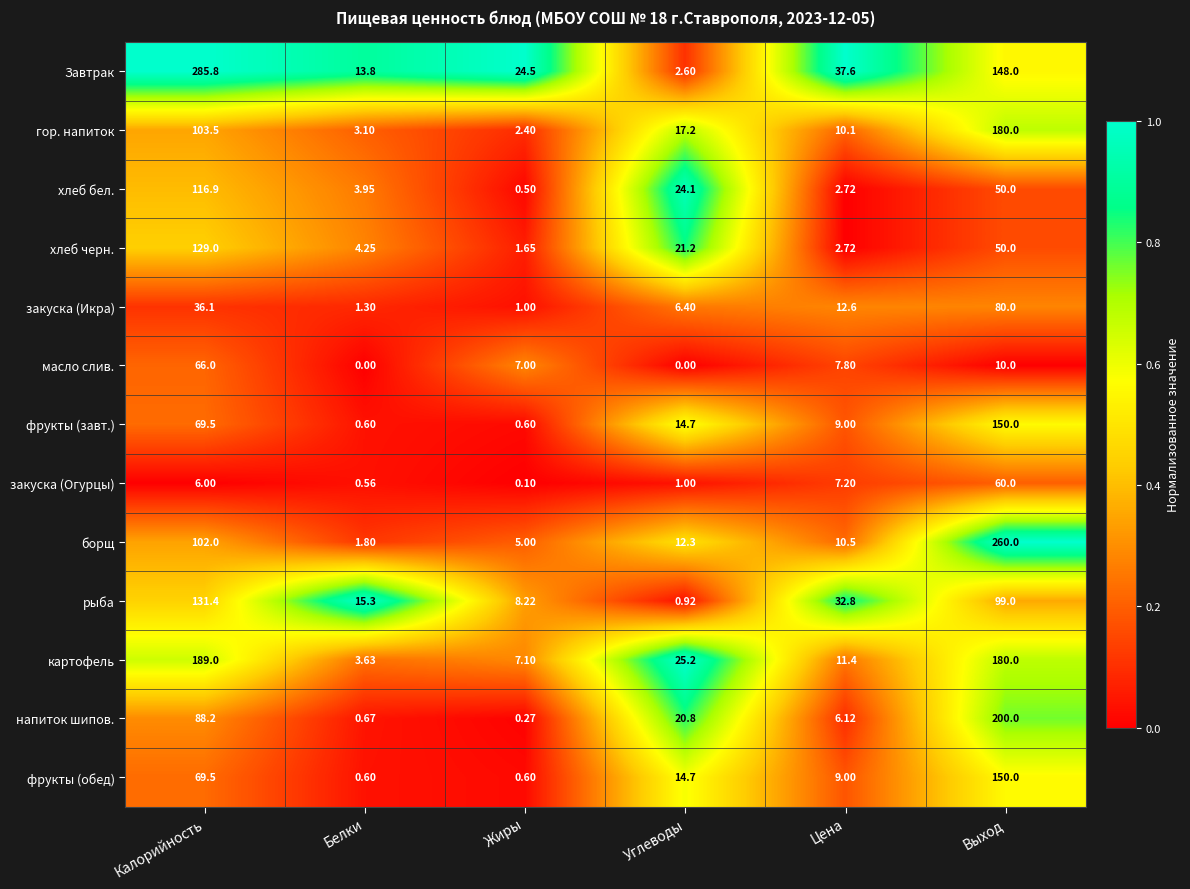

How many series are shown in this chart?

13